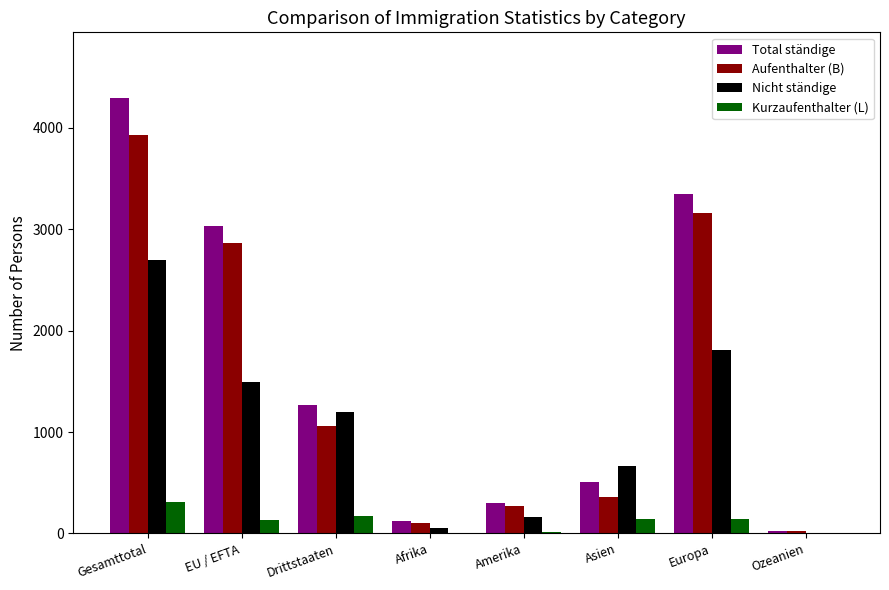

Are the bars grouped side by side (vs. stacked)?

Yes